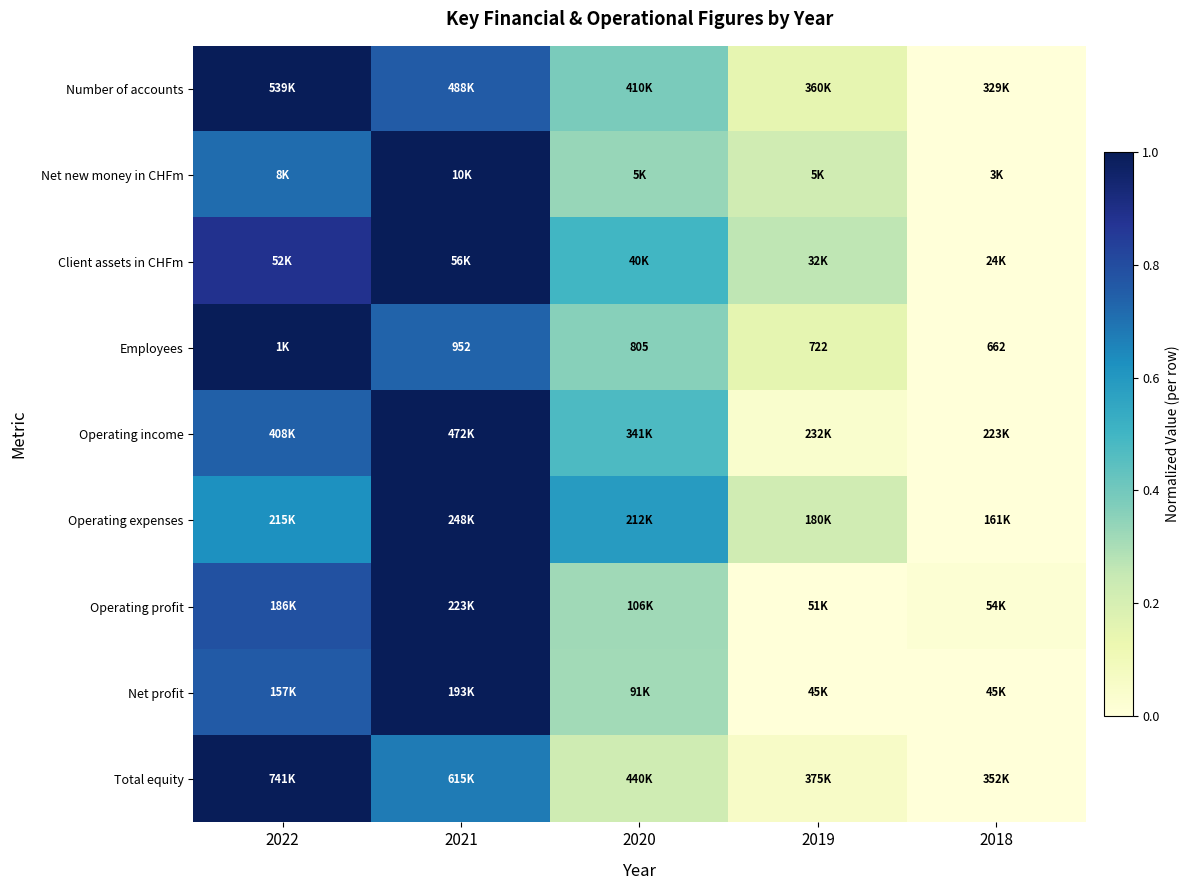

At how many categories does at least one series exceed 0?

5